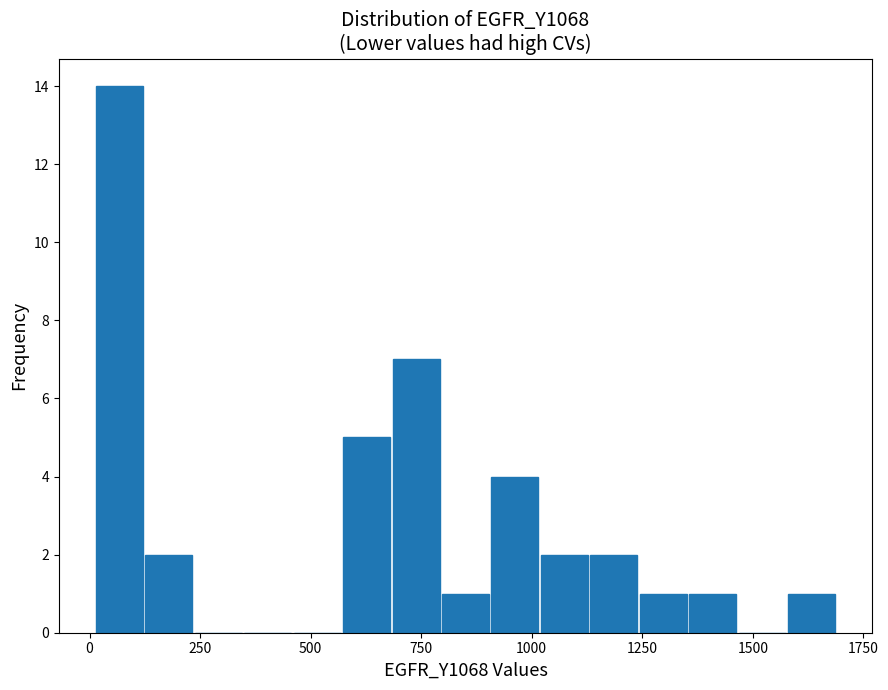

Read against the x-axis, roughly where is the centre of the tallest bar?

50